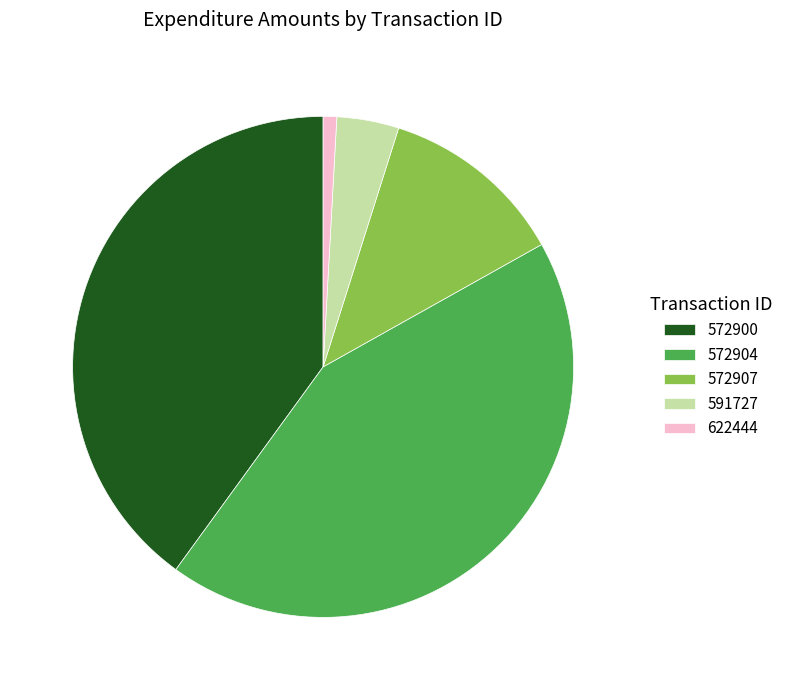

Rank the categories by value from lowest to highest.

622444, 591727, 572907, 572900, 572904